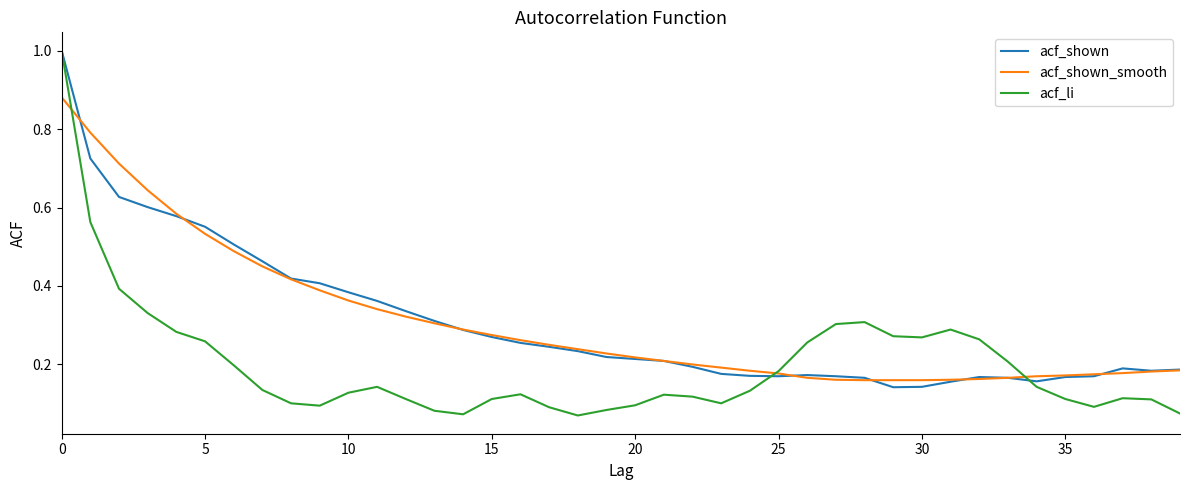

What is the maximum value shown in the chart?

1.0